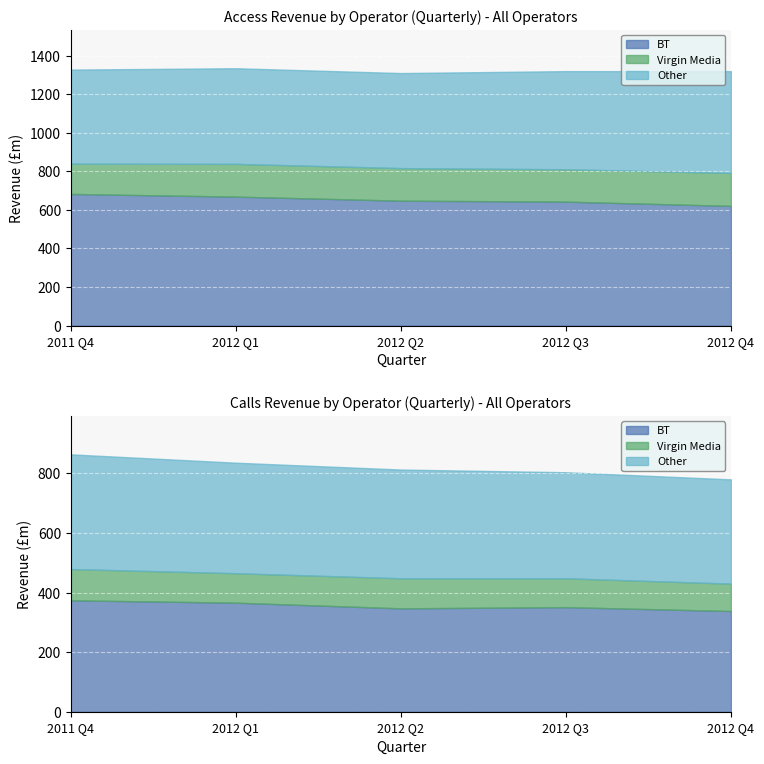

What is the sum of all BT values?

3264